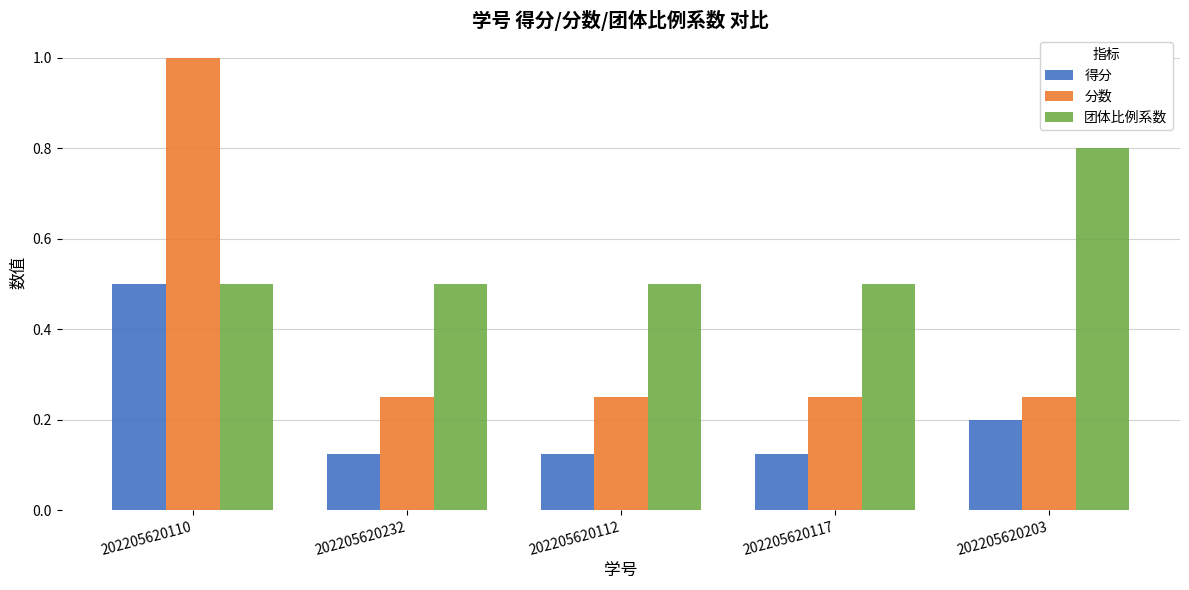

Rank the series at 202205620232 from lowest to highest value.

得分, 分数, 团体比例系数